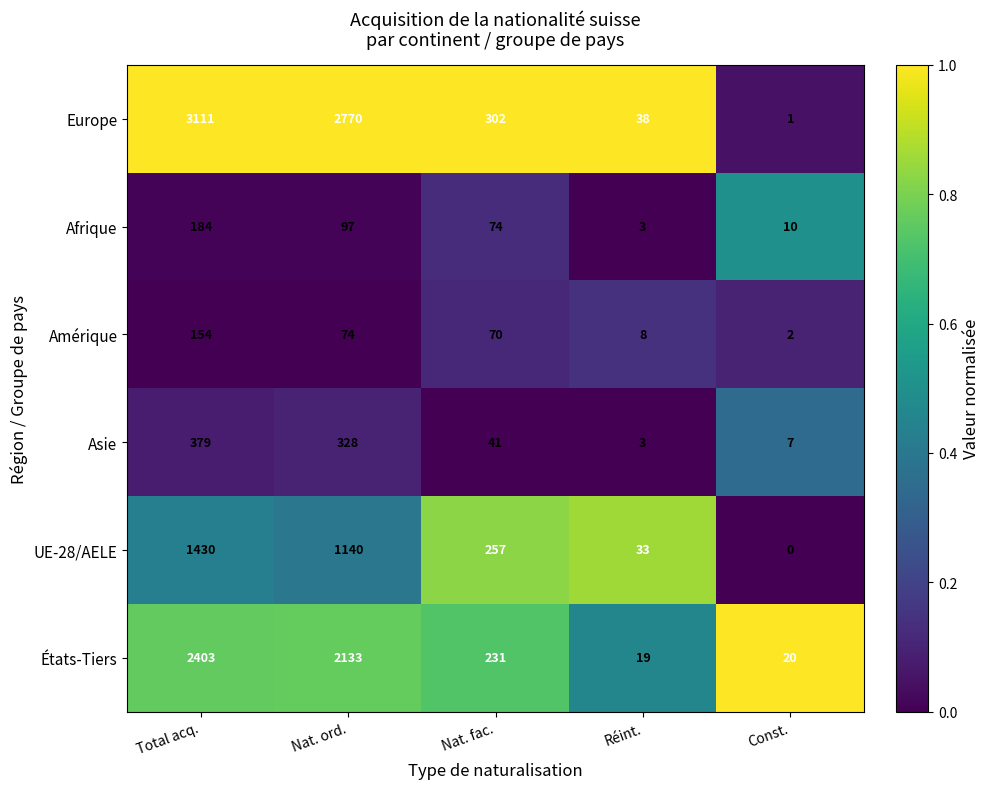

Rank the series by their maximum value, from highest to lowest.

Europe, États-Tiers, UE-28/AELE, Asie, Afrique, Amérique